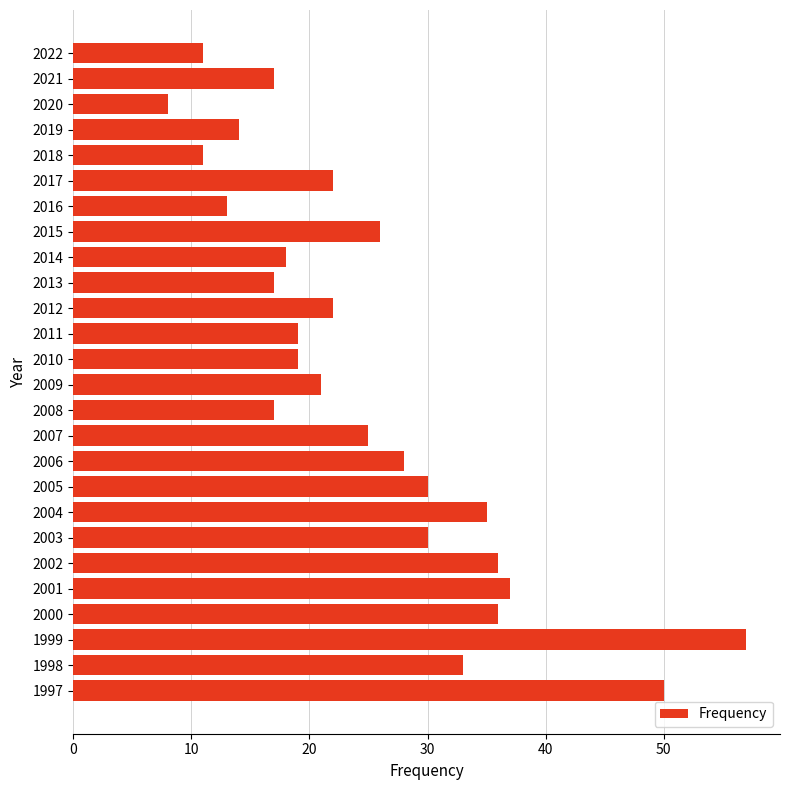

Which category has the lowest value across all series?

2020